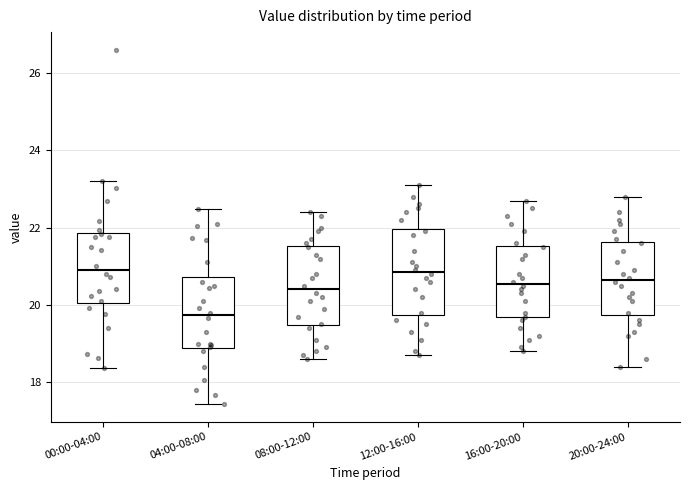

Which box has the lowest median line?

04:00-08:00